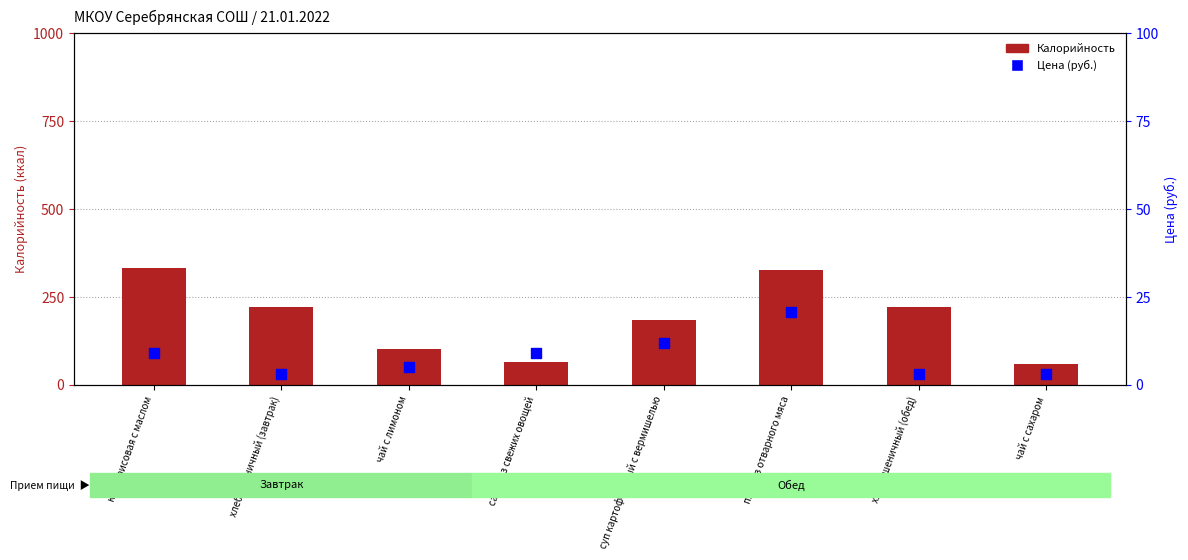

Is the value of Цена (руб.) at суп картофельный с вермишелью greater than the value of Калорийность at хлеб пшеничный (обед)?

No